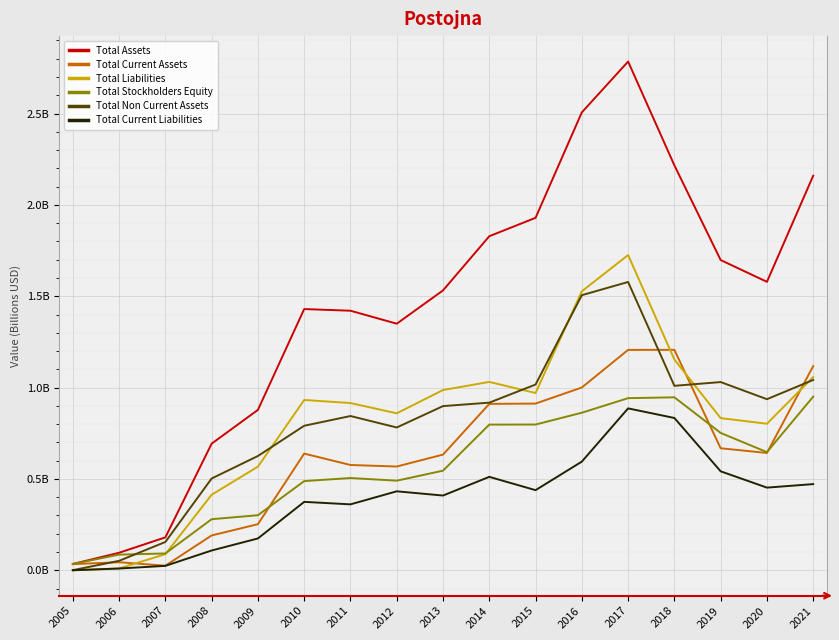

Is this an area chart (filled region under the line)?

No